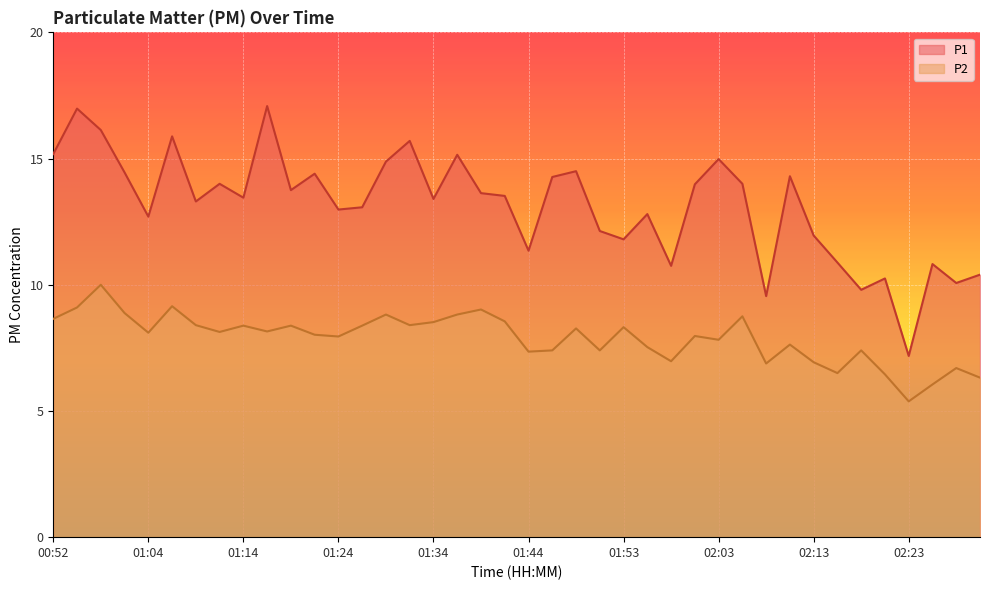

True or false: P2 and P1 intersect in this chart.

False